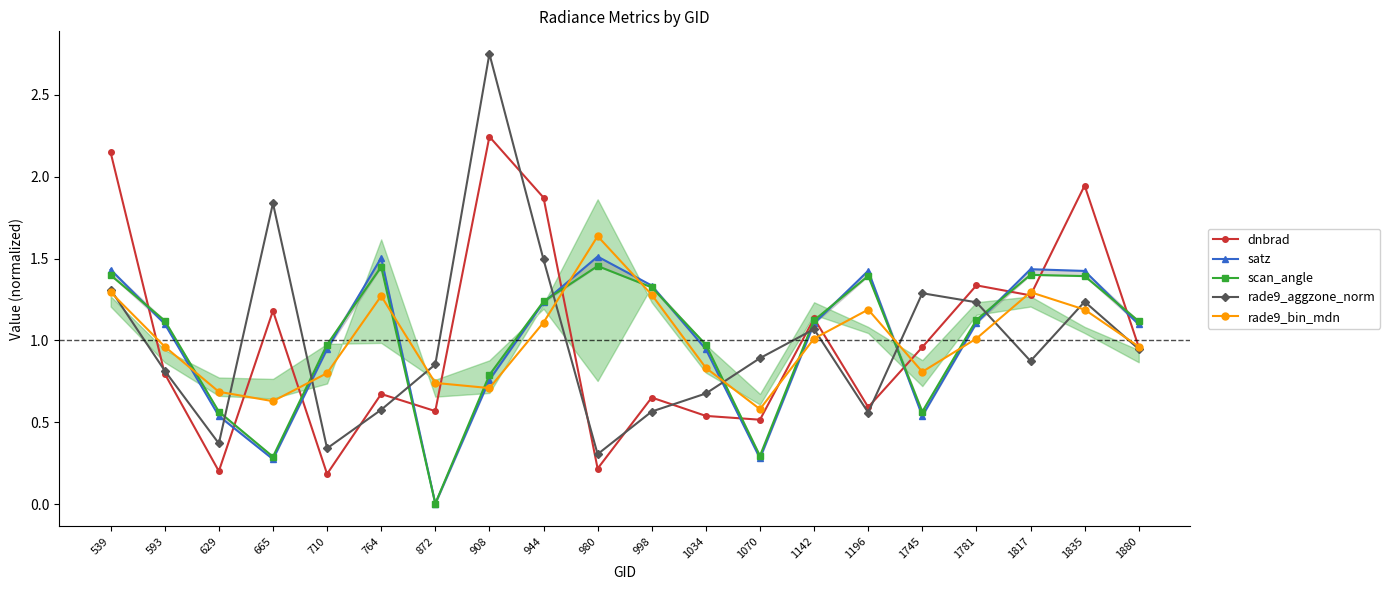

At 1817, list the series in order from largest to smallest.

satz, scan_angle, rade9_bin_mdn, dnbrad, rade9_aggzone_norm